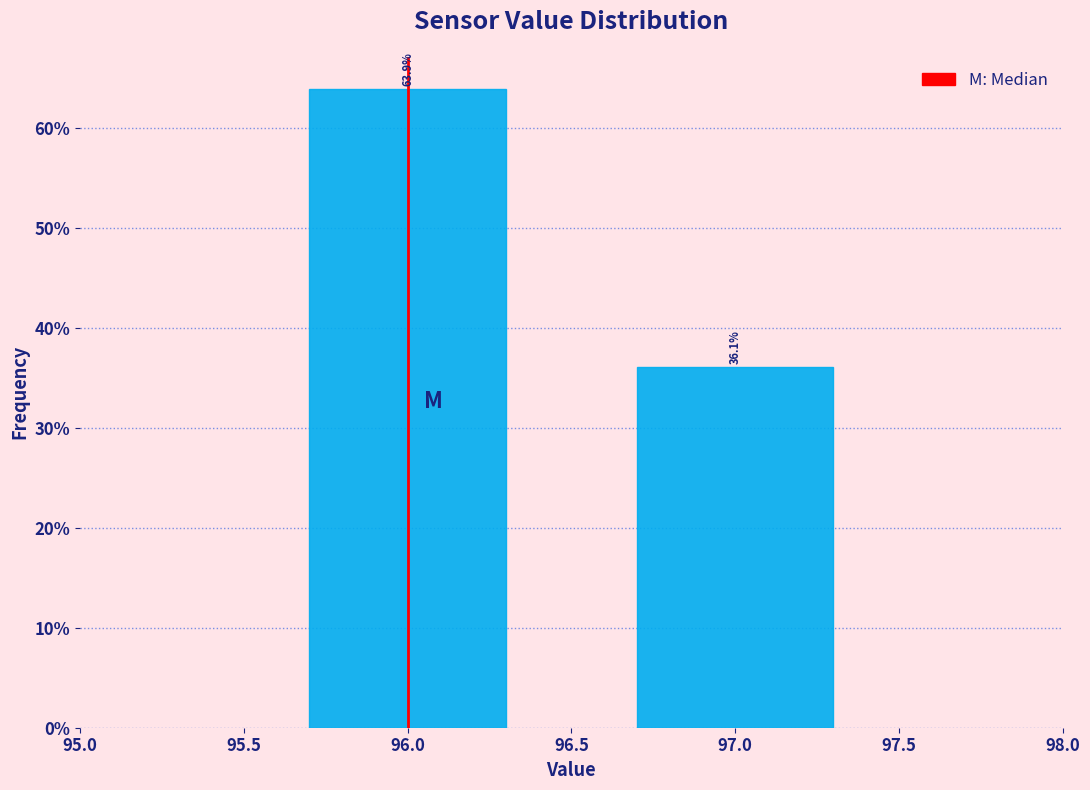

What is the height of the bar covering 96.5 to 97.5 on the x-axis?

36.1